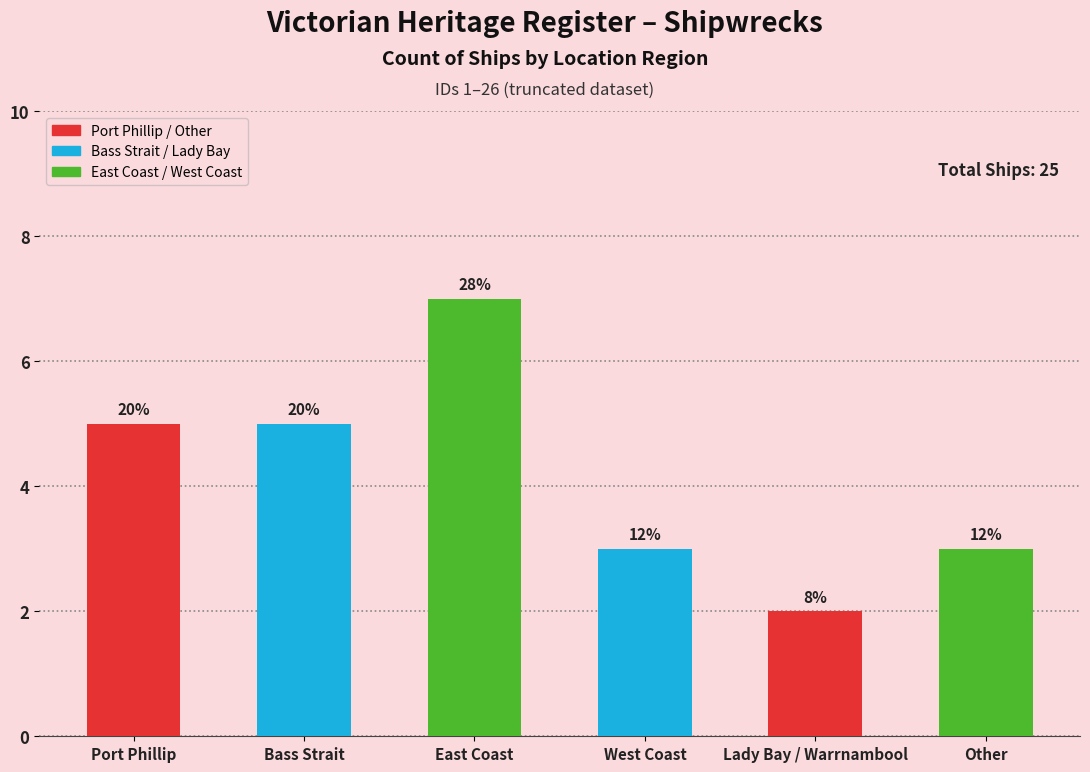

What is the change in value from Port Phillip to East Coast?

+2